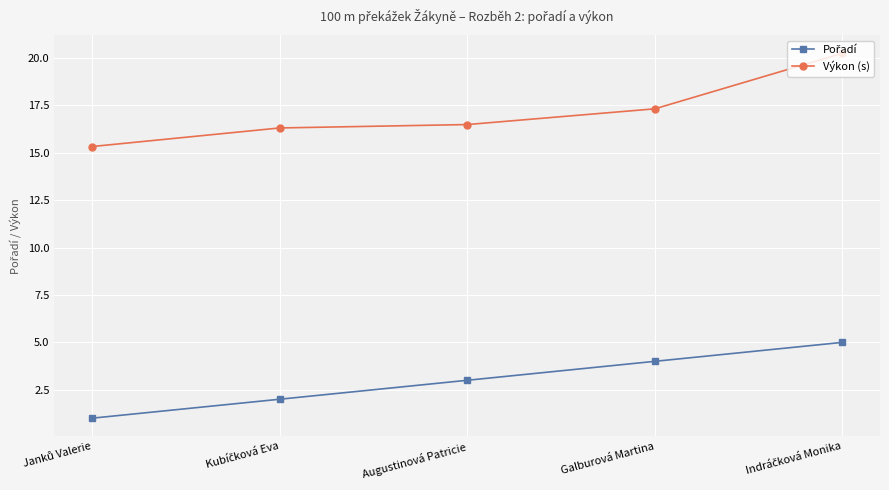

How many values in the Výkon (s) series exceed 16?

4